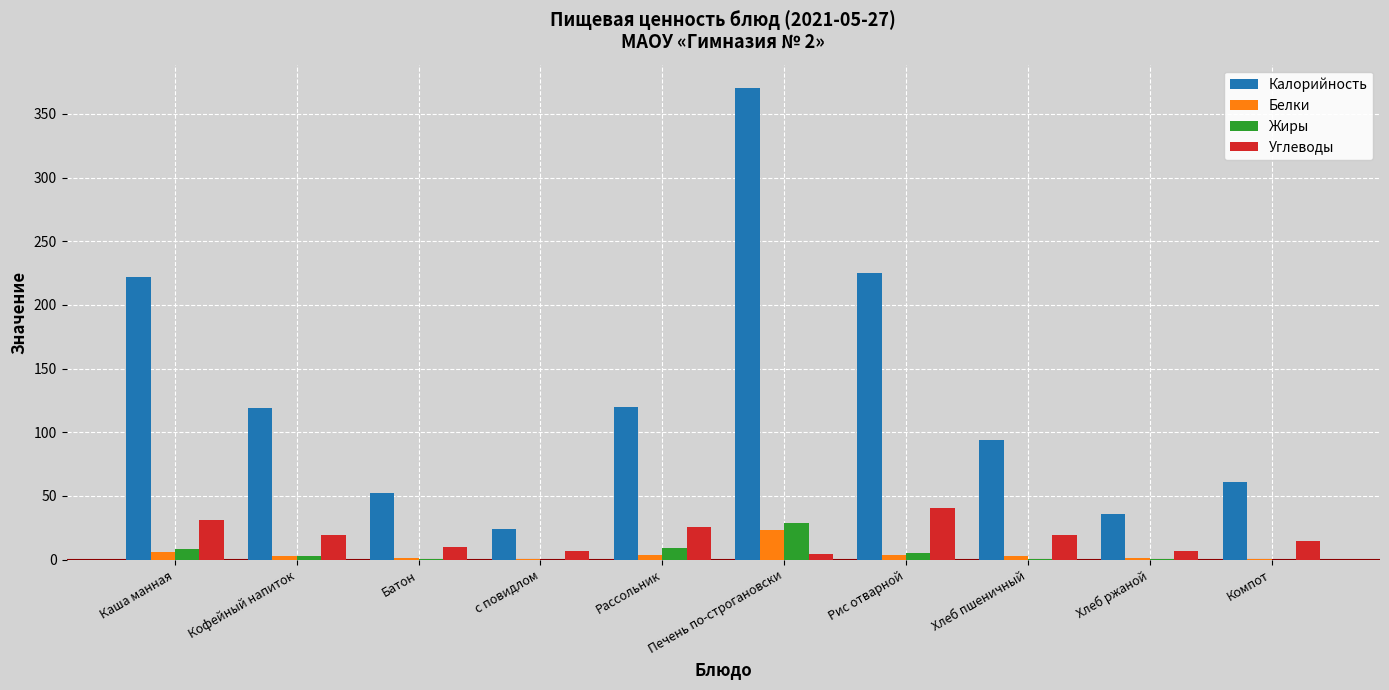

What is the sum of all Углеводы values?

180.5